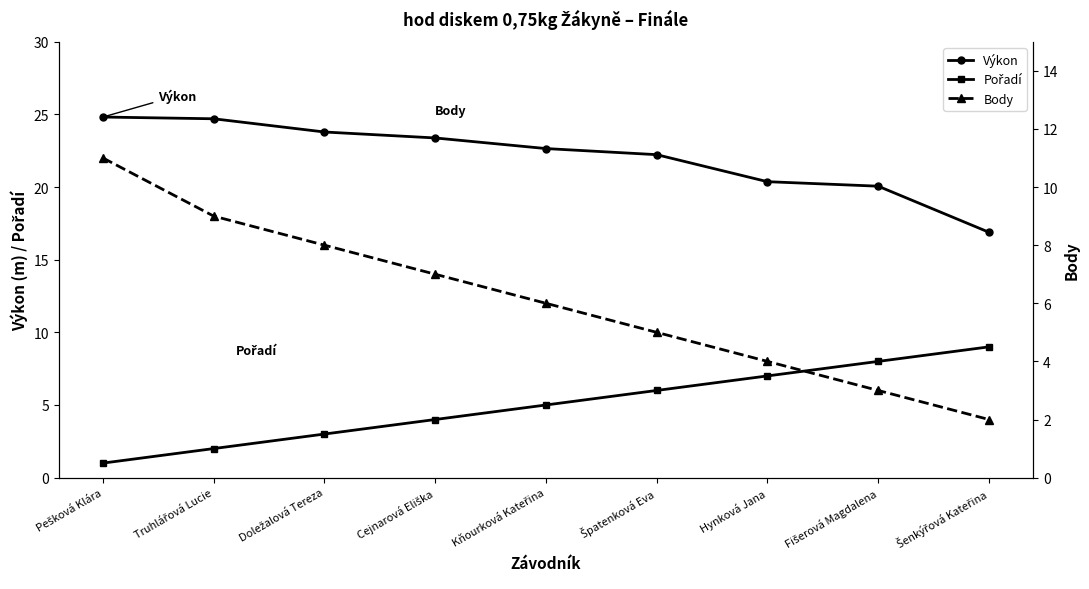

List the series in order of their peak value, highest first.

Výkon, Body, Pořadí